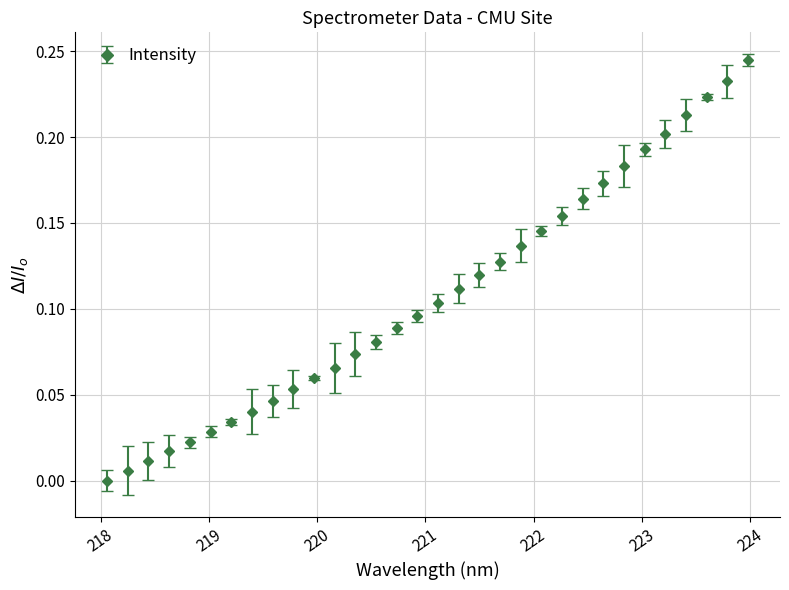

True or false: there are more than 2 points higher than both neighbors.

False